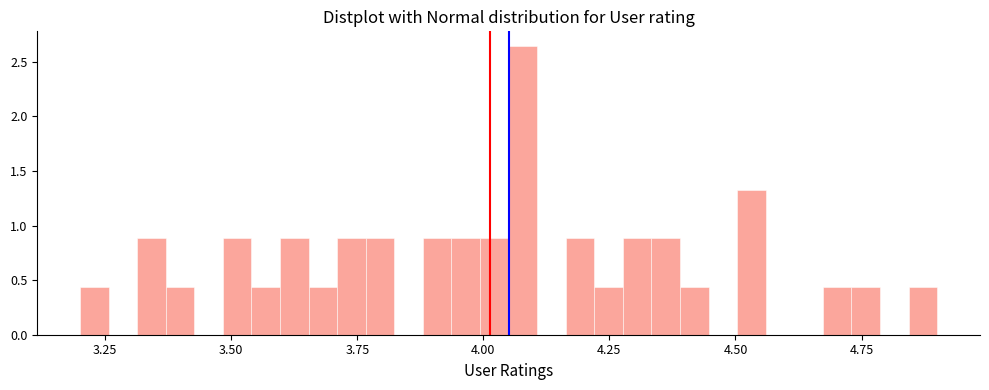

Around what value on the x-axis is the tallest bar? Give the approximate position of its centre, as read against the axis.

4.10